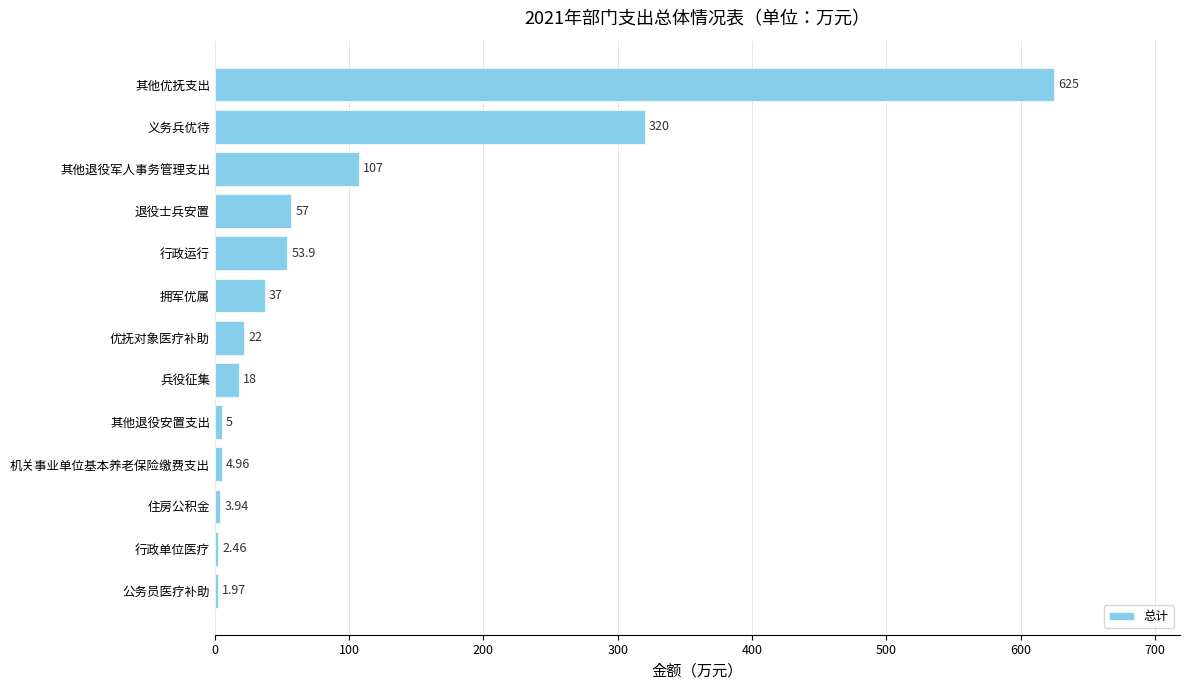

What is the maximum value shown in the chart?

625.0